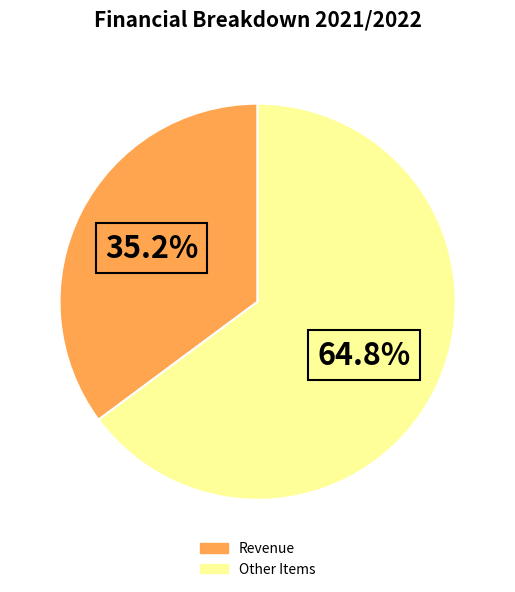

Is there any slice that represents more than half of the pie?

Yes